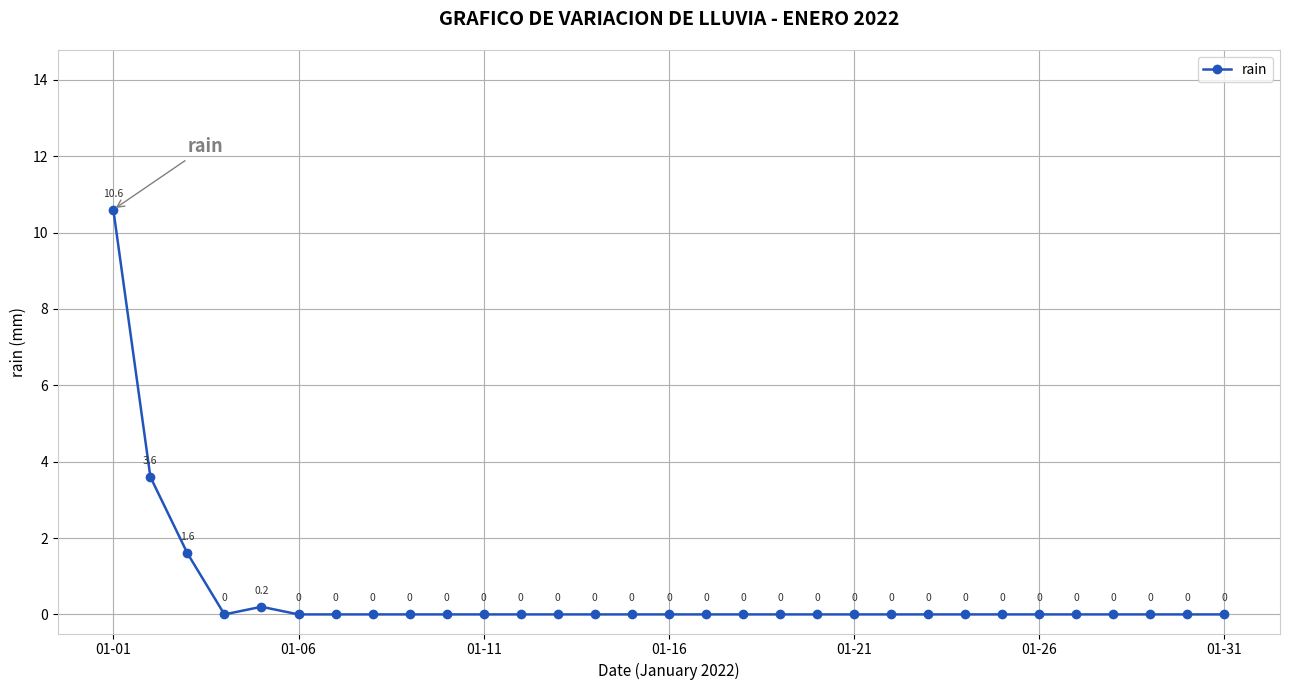

How many interior local peaks (higher than both neighbors) does the data have?

1